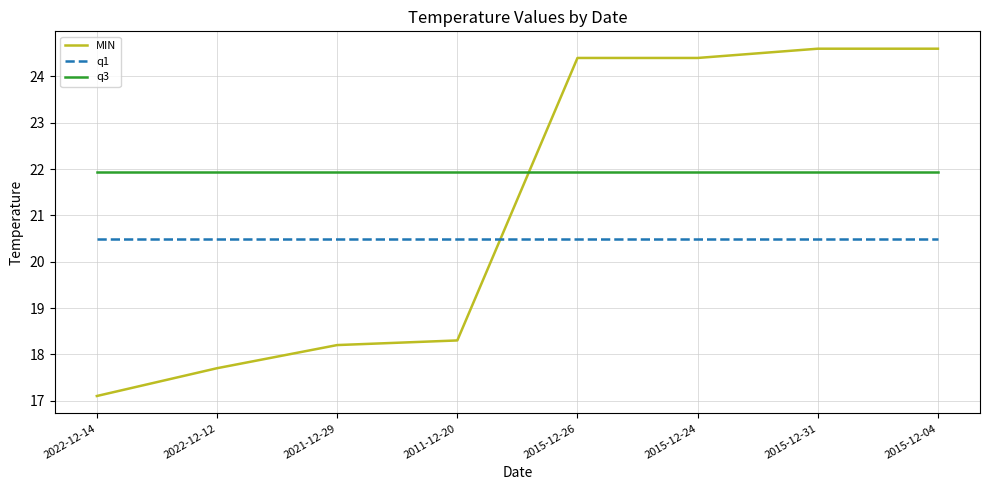

How many distinct data groups are displayed?

3